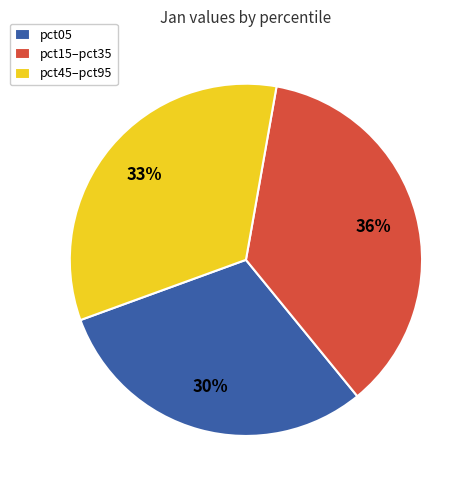

Is there a majority slice in this chart?

No